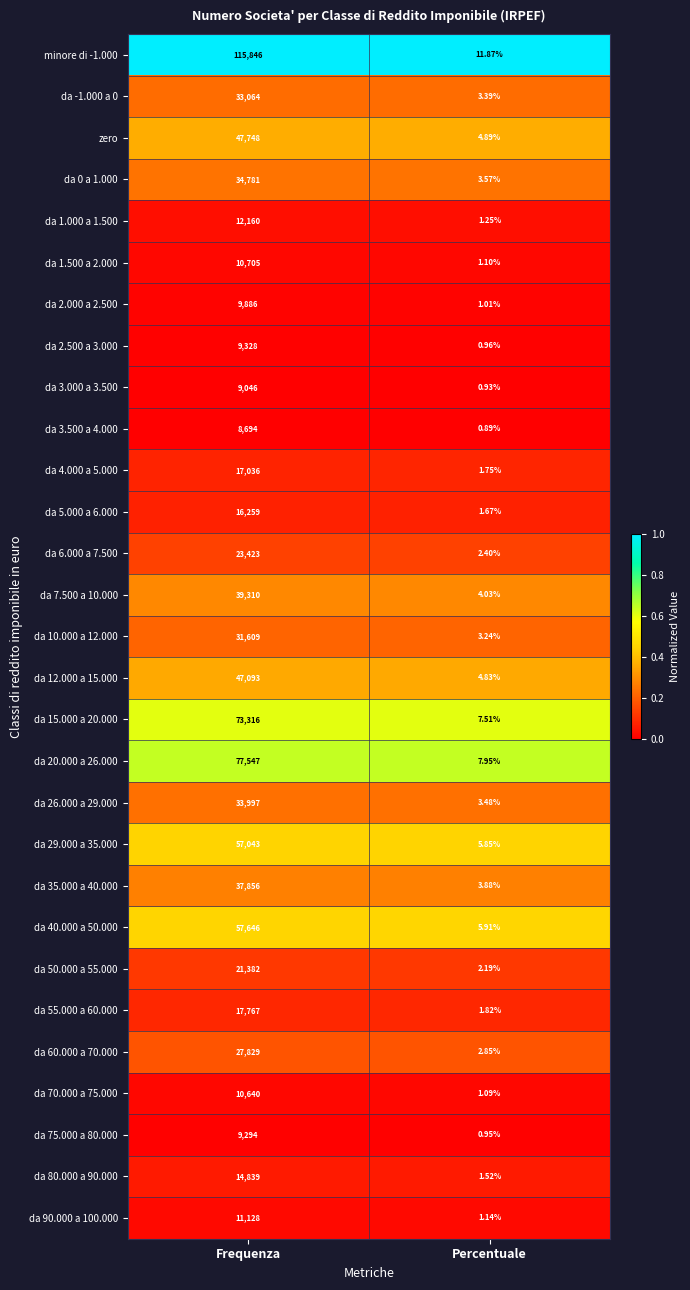

At which category is the sum across all series the highest?

Frequenza